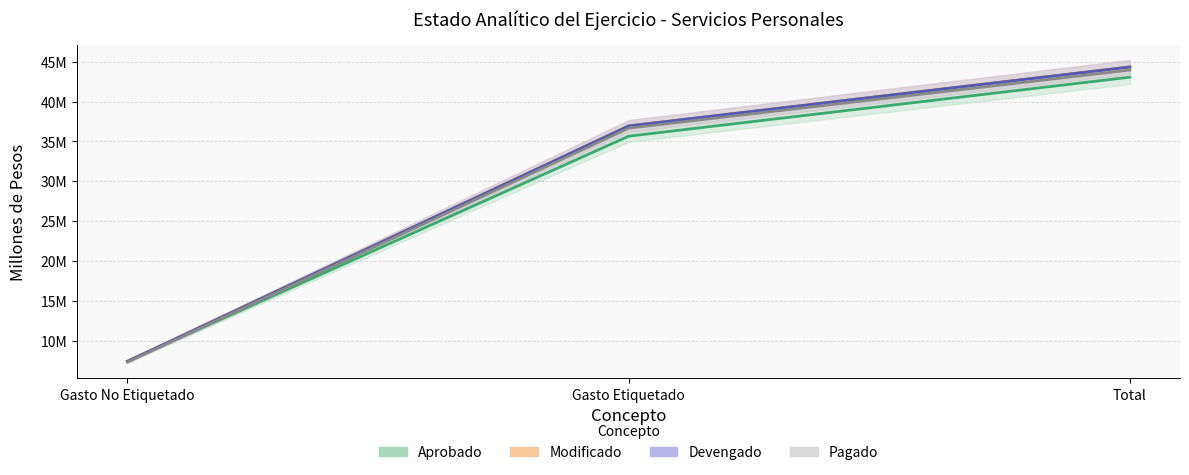

Reading left to right, transcribe all the data shown in this chart.

Aprobado: 7.4	35.7	43.1
Modificado: 7.4	37.0	44.4
Devengado: 7.4	37.0	44.3
Pagado: 7.3	36.7	44.0